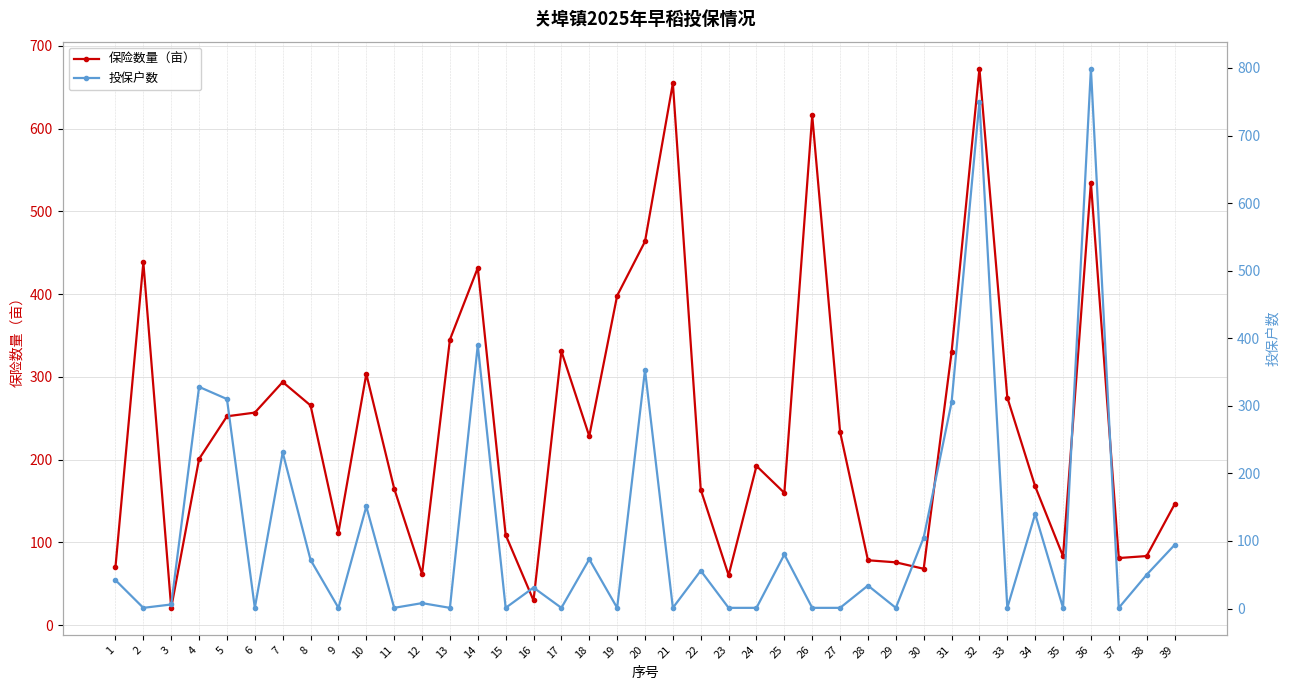

How many values in the 投保户数 series are below 31?

19